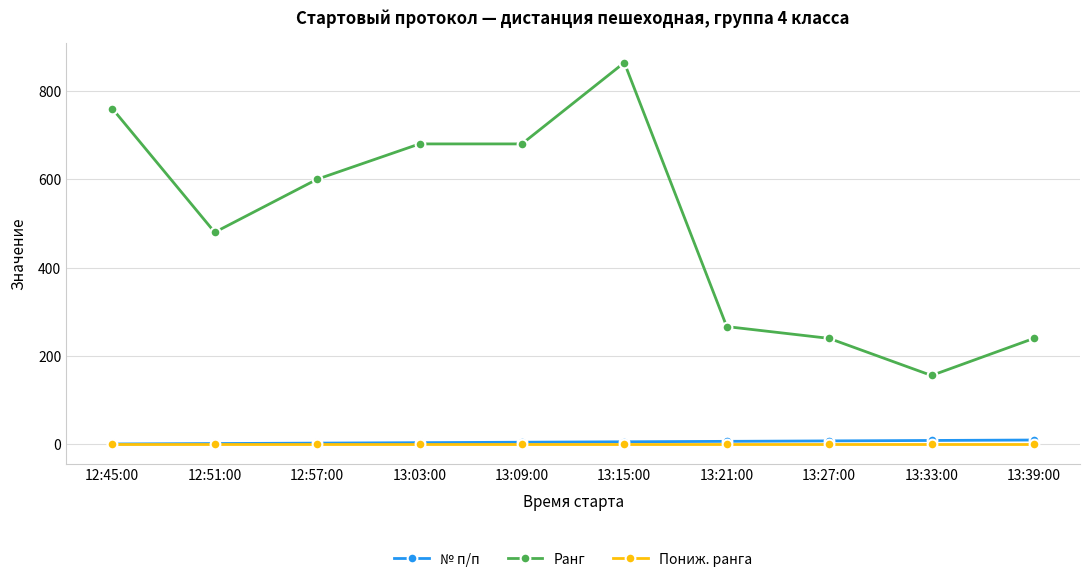

Which series has the largest range (max minus min)?

Ранг